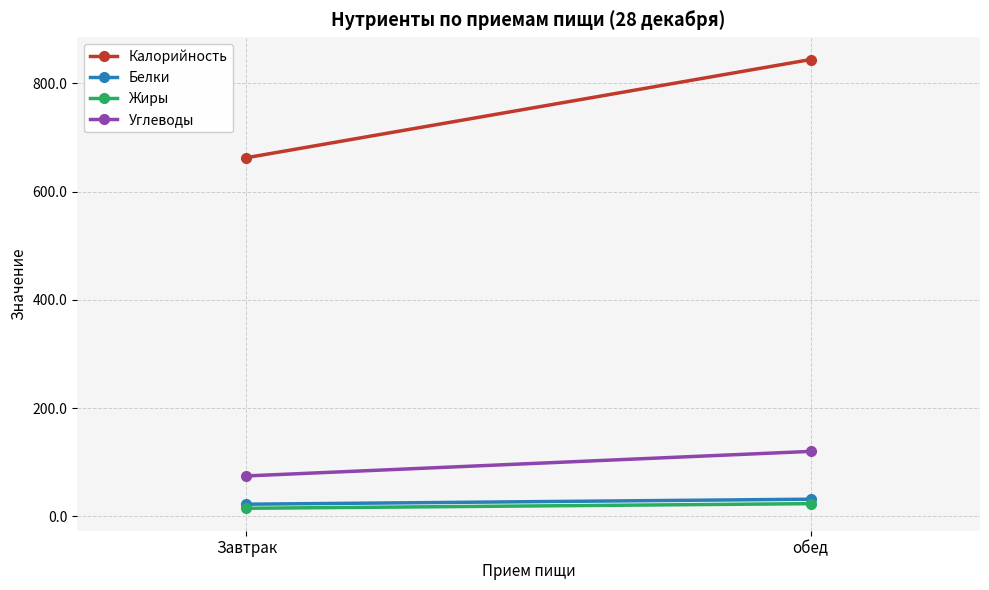

At which label is Углеводы closest to 97?

Завтрак